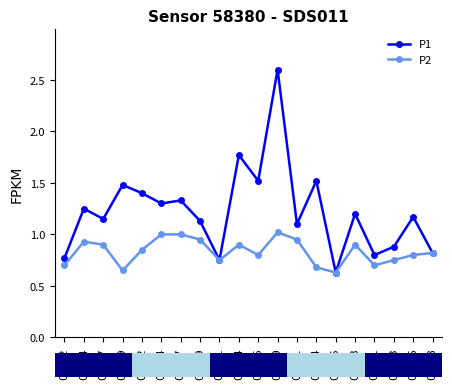

List the series in order of their peak value, lowest first.

P2, P1